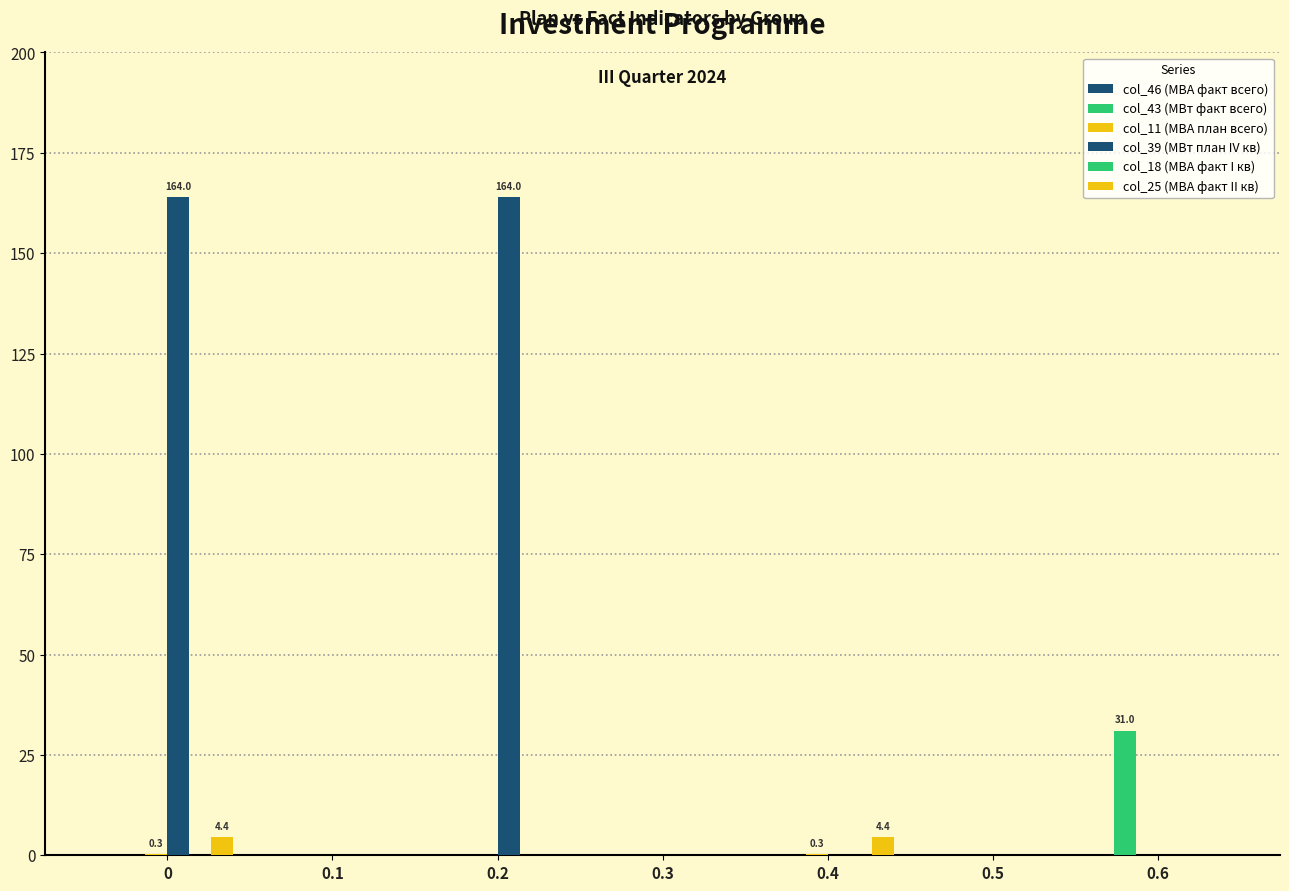

How many series are shown in this chart?

4